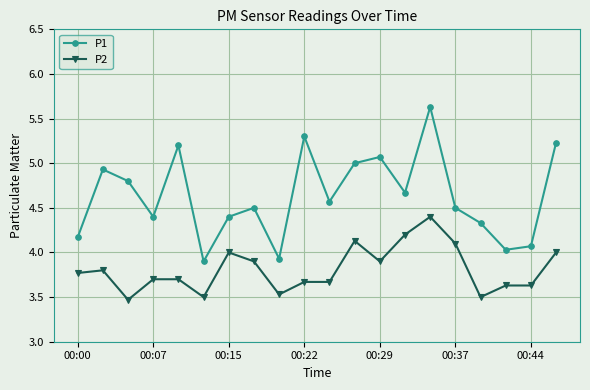

At how many categories does at least one series exceed 3?

20